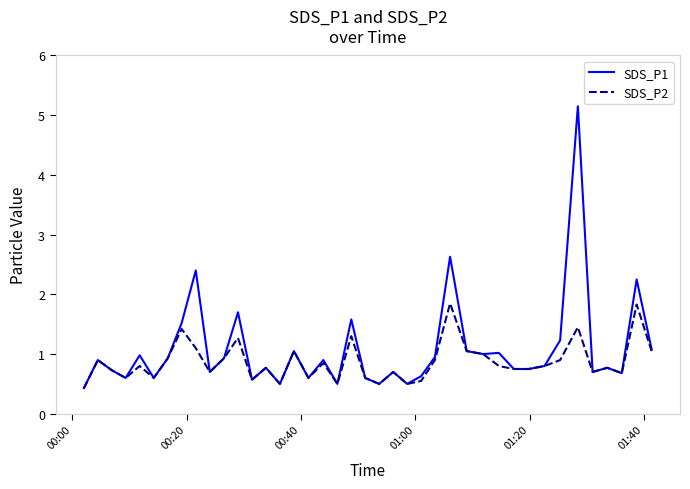

Rank the series by their maximum value, from highest to lowest.

SDS_P1, SDS_P2